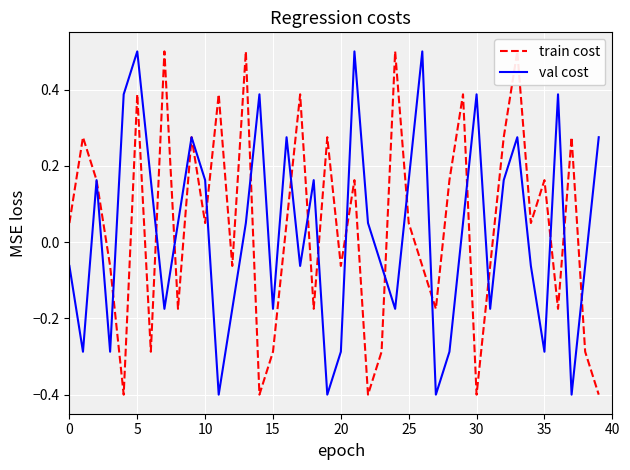

Which series has the largest range (max minus min)?

train cost